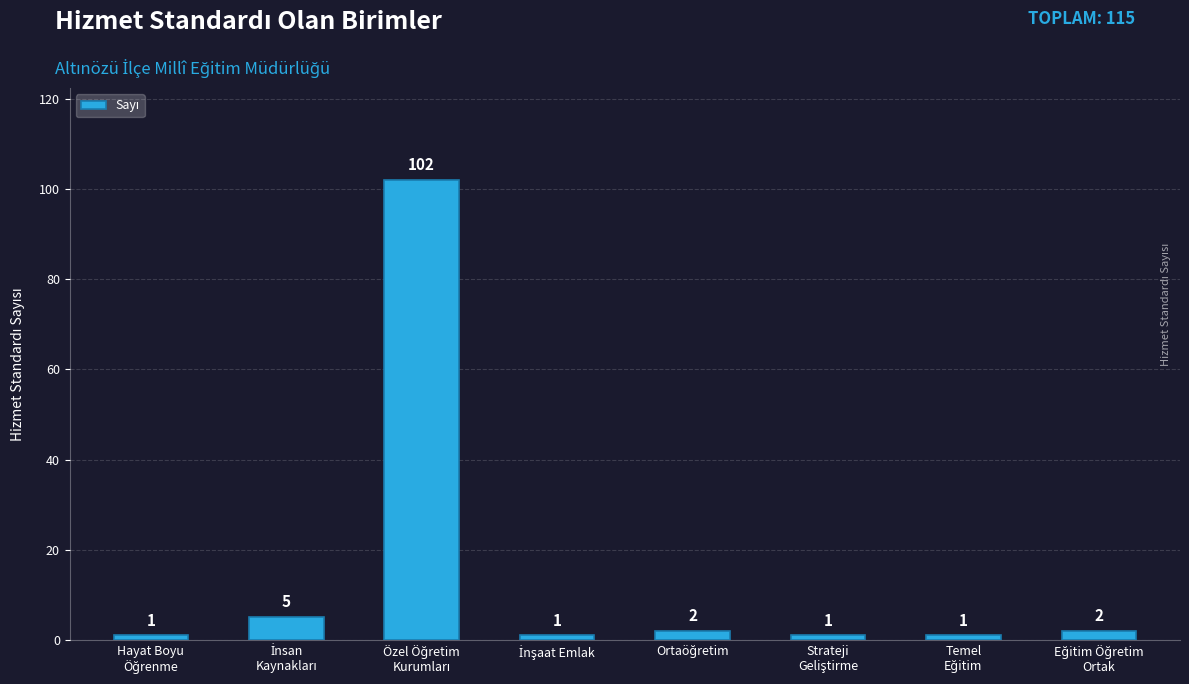

Count the number of categories in the chart.

8